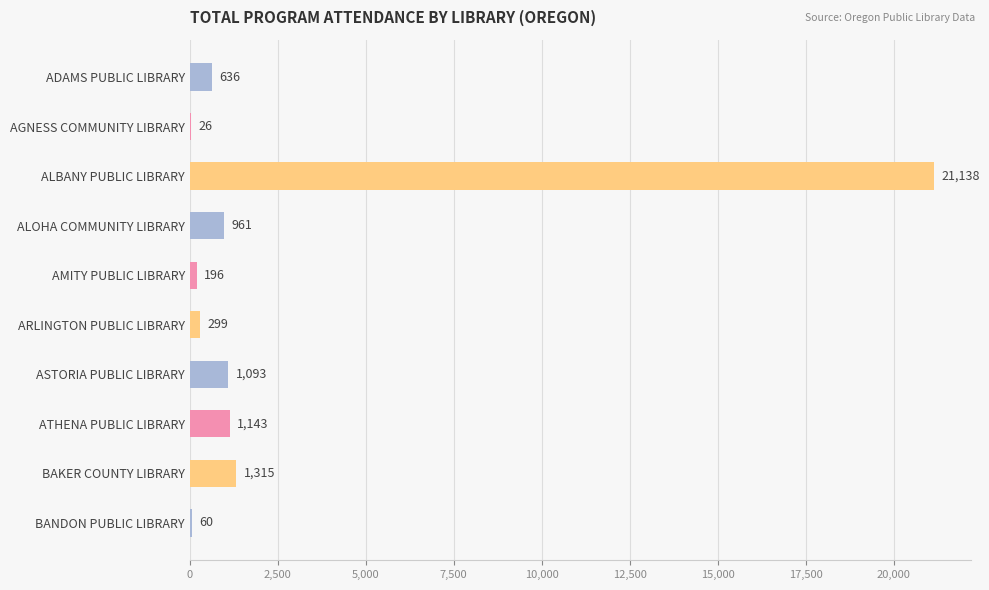

Which label corresponds to the largest value in the chart?

ALBANY PUBLIC LIBRARY